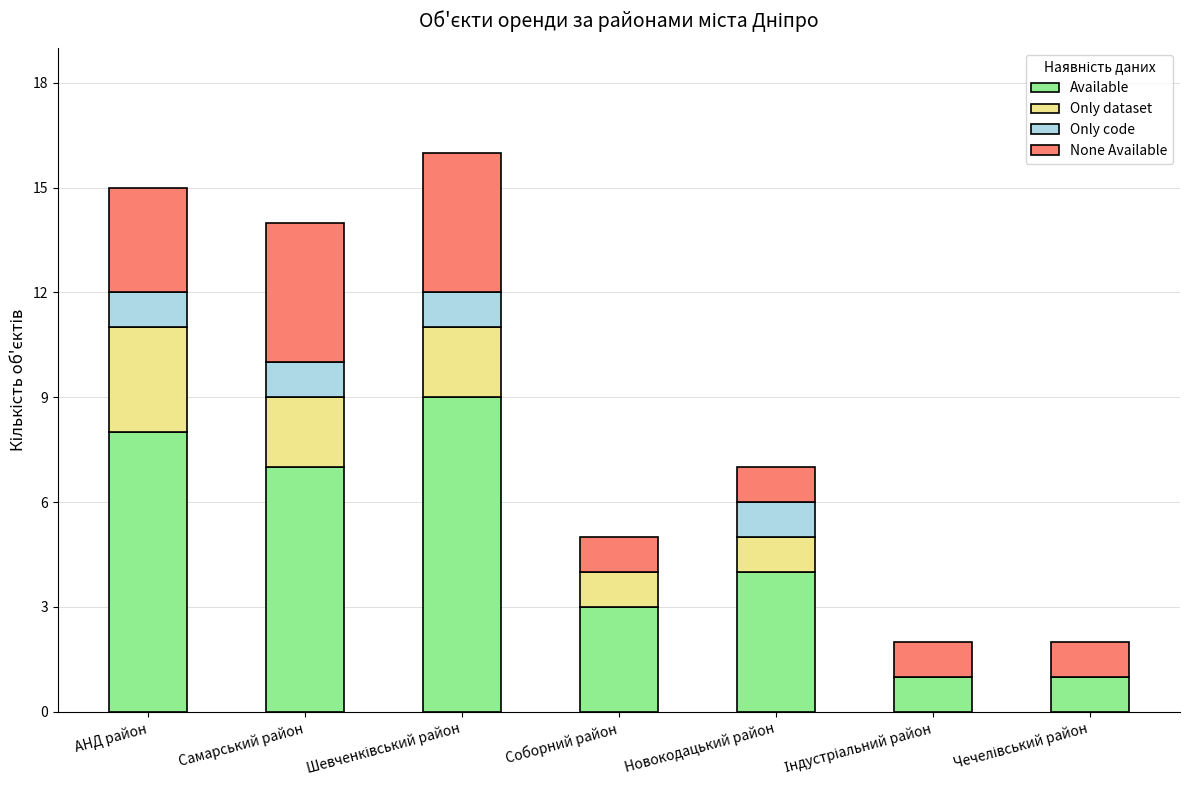

What is the sum of all Available values?

33